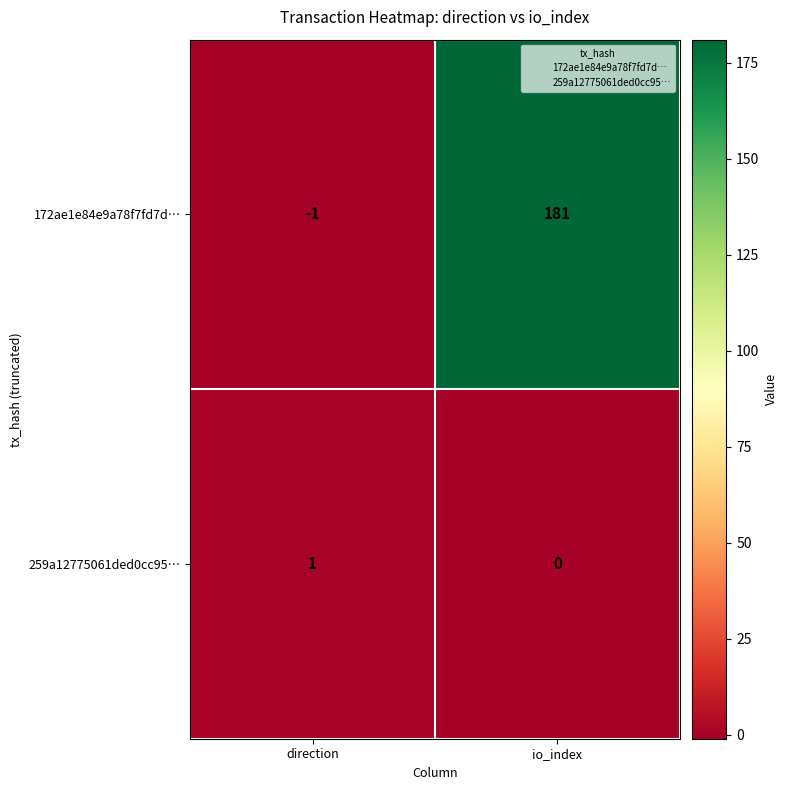

At which category is the sum across all series the highest?

io_index